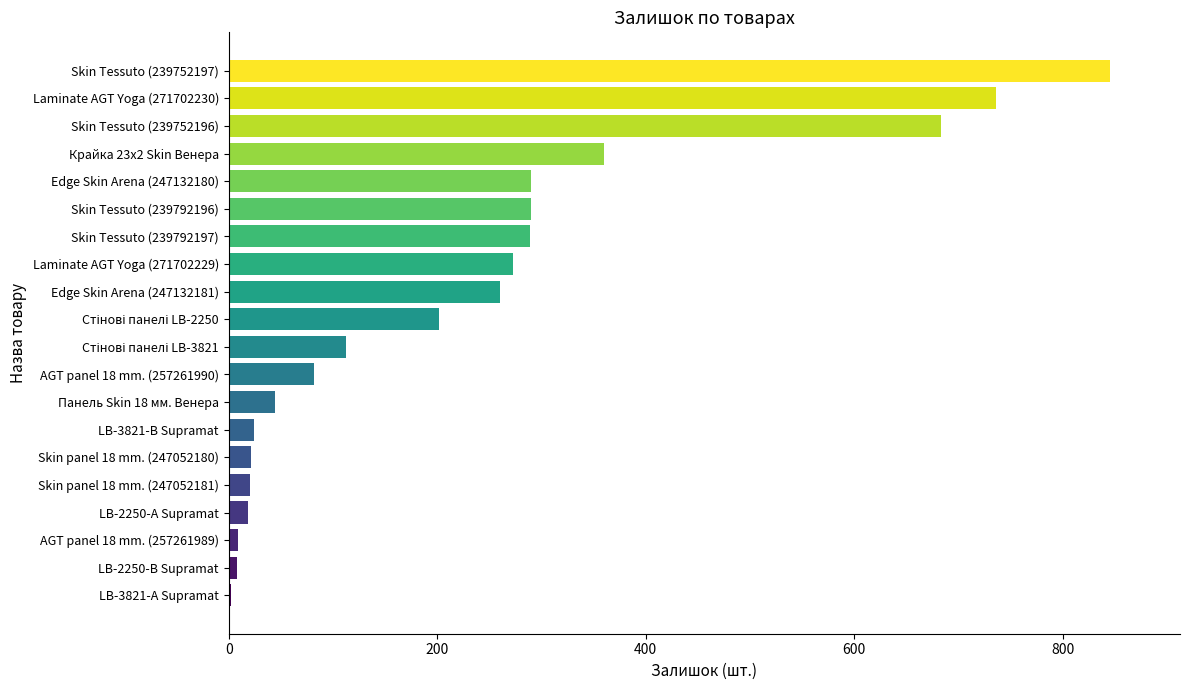

What is the maximum value shown in the chart?

845